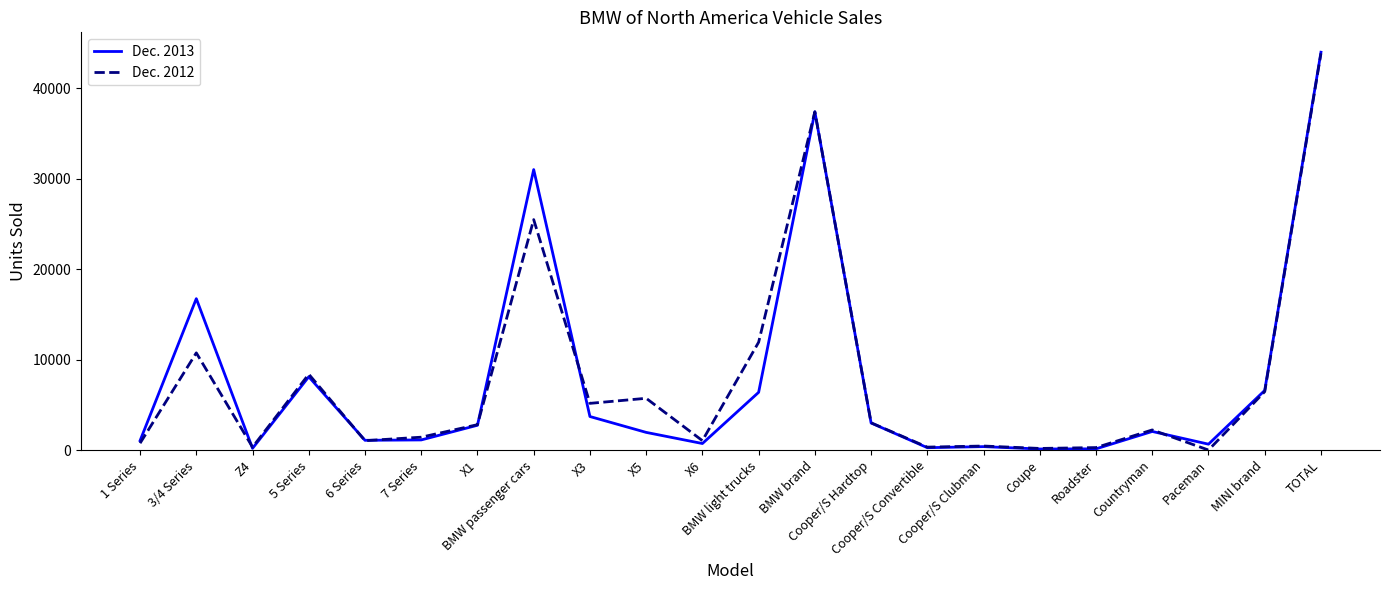

What is the sum of the Dec. 2013 values at Roadster and Coupe?

251